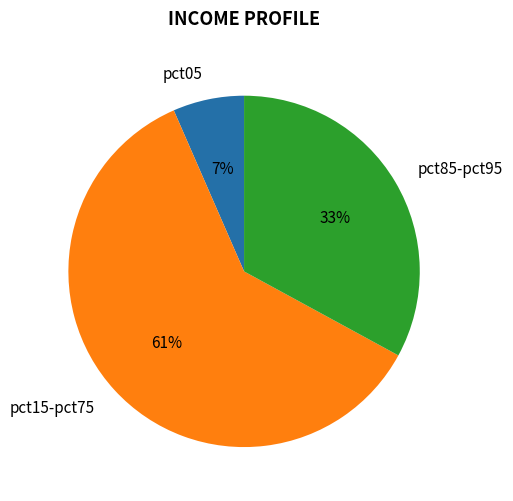

To the nearest percent, what percentage of the pie is pct05?

7%